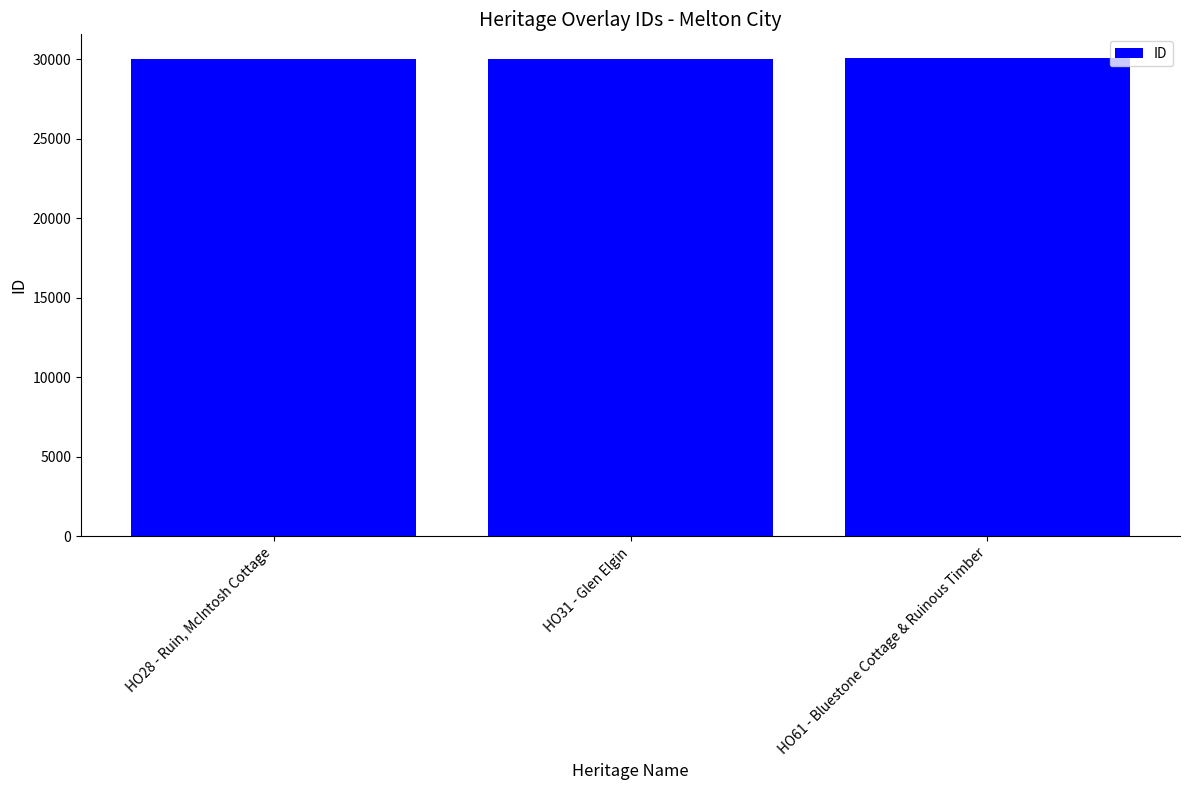

What is the greatest value displayed?

30059